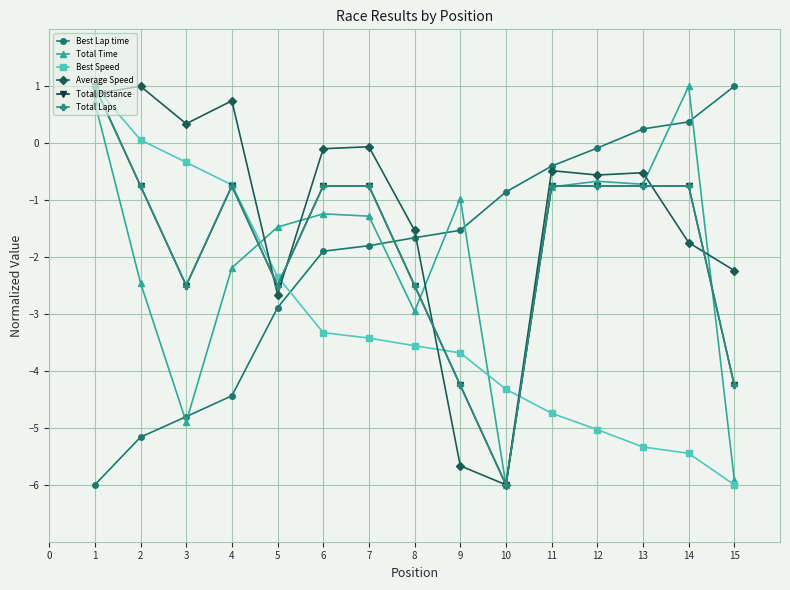

Reading left to right, list all the values displayed in this chart.

Best Lap time: -6.0	-5.2	-4.8	-4.4	-2.9	-1.9	-1.8	-1.7	-1.5	-0.9	-0.4	-0.1	0.3	0.4	1.0
Total Time: 0.7	-2.5	-4.9	-2.2	-1.5	-1.2	-1.3	-3.0	-1.0	-6.0	-0.8	-0.7	-0.7	1.0	-5.9
Best Speed: 1.0	0.1	-0.3	-0.7	-2.3	-3.3	-3.4	-3.6	-3.7	-4.3	-4.7	-5.0	-5.3	-5.4	-6.0
Average Speed: 0.9	1.0	0.3	0.7	-2.7	-0.1	-0.1	-1.5	-5.7	-6.0	-0.5	-0.6	-0.5	-1.7	-2.2
Total Distance: 1.0	-0.8	-2.5	-0.8	-2.5	-0.8	-0.8	-2.5	-4.2	-6.0	-0.8	-0.8	-0.8	-0.8	-4.2
Total Laps: 1.0	-0.8	-2.5	-0.8	-2.5	-0.8	-0.8	-2.5	-4.2	-6.0	-0.8	-0.8	-0.8	-0.8	-4.2